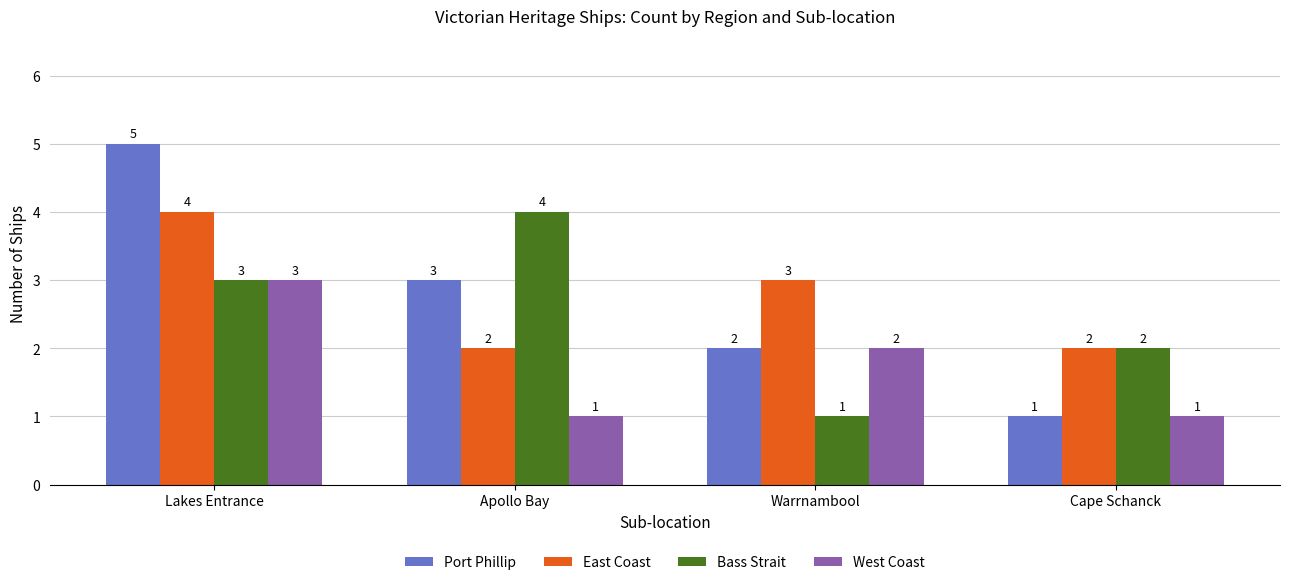

Which series has the largest range (max minus min)?

Port Phillip